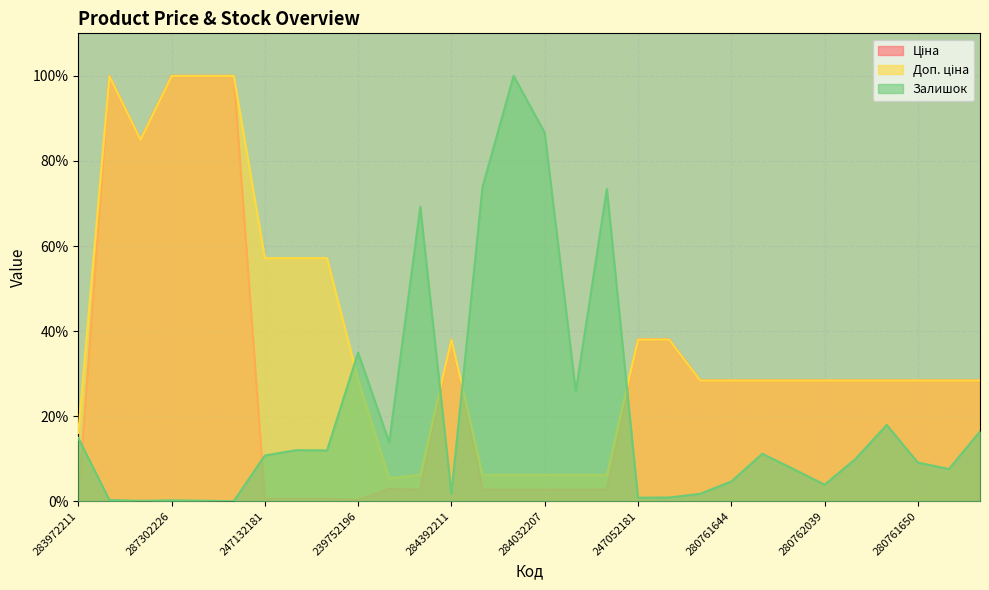

Reading left to right, transcribe all the data shown in this chart.

Ціна: 0.2	100.0	85.0	100.0	100.0	100.0	0.6	0.6	0.6	0.3	3.0	2.7	38.1	2.7	2.7	2.7	2.7	2.7	38.1	38.1	28.4	28.4	28.4	28.4	28.4	28.4	28.4	28.4	28.4	28.4
Доп. ціна: 16.1	100.0	85.0	100.0	100.0	100.0	57.2	57.2	57.2	28.6	5.4	6.2	38.1	6.2	6.2	6.2	6.2	6.2	38.1	38.1	28.4	28.4	28.4	28.4	28.4	28.4	28.4	28.4	28.4	28.4
Залишок: 14.9	0.3	0.1	0.2	0.1	0.0	10.7	12.0	11.9	34.9	13.8	69.2	1.8	73.8	100.0	86.6	25.8	73.4	0.8	0.9	1.7	4.6	11.2	7.6	3.9	10.0	17.9	9.1	7.6	16.4